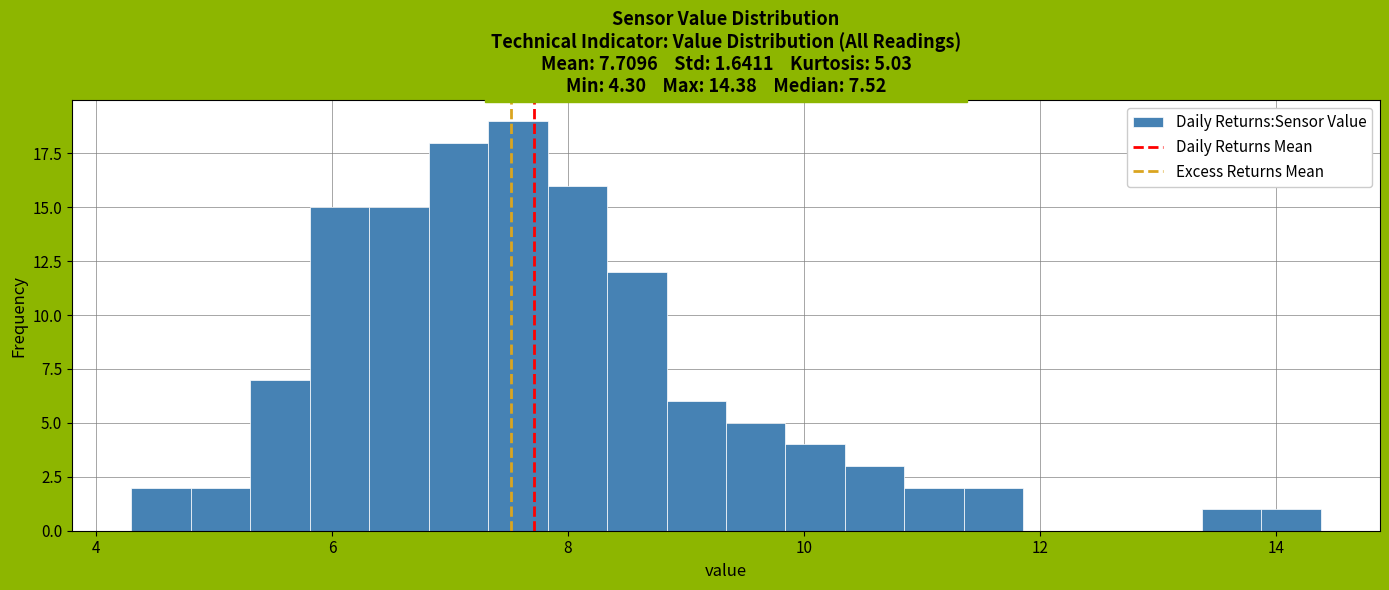

Around what value on the x-axis is the tallest bar? Give the approximate position of its centre, as read against the axis.

7.6